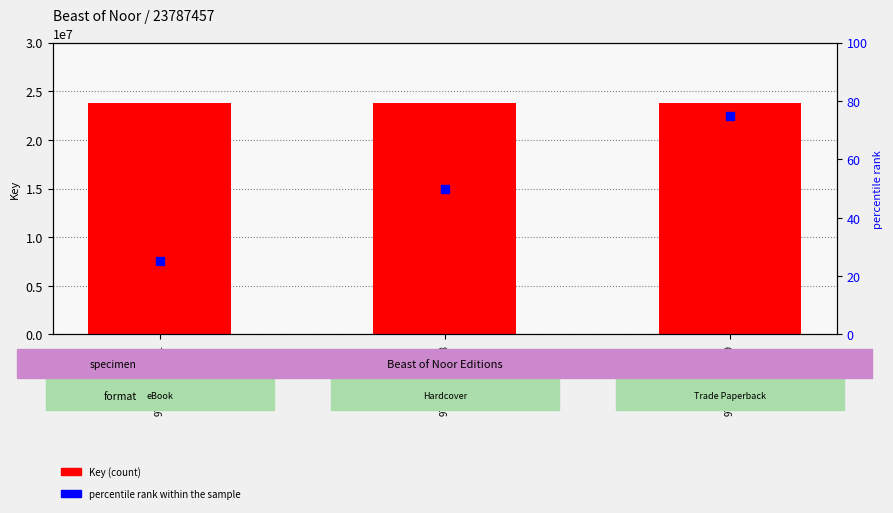

At which category is the sum across all series the highest?

9781442443389